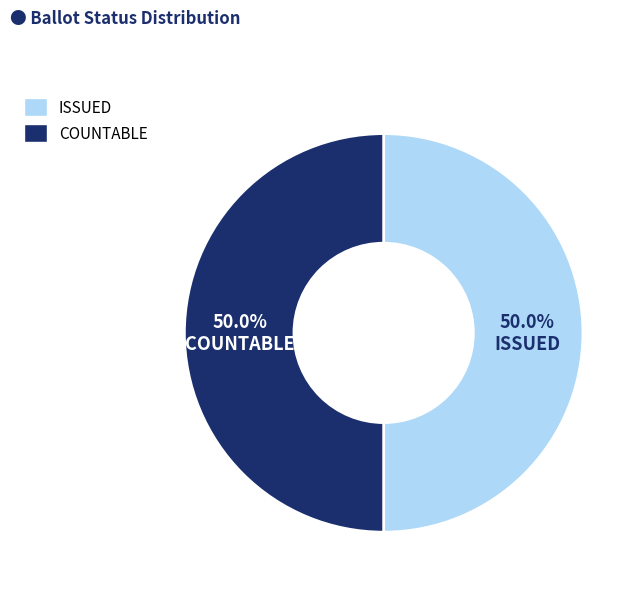

Is the sum of ISSUED and COUNTABLE greater than half?

Yes